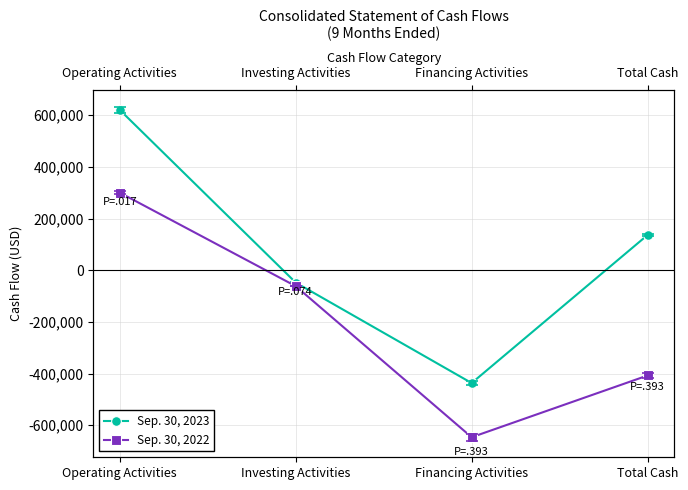

True or false: Sep. 30, 2023 has more than 0 points higher than both neighbors.

False